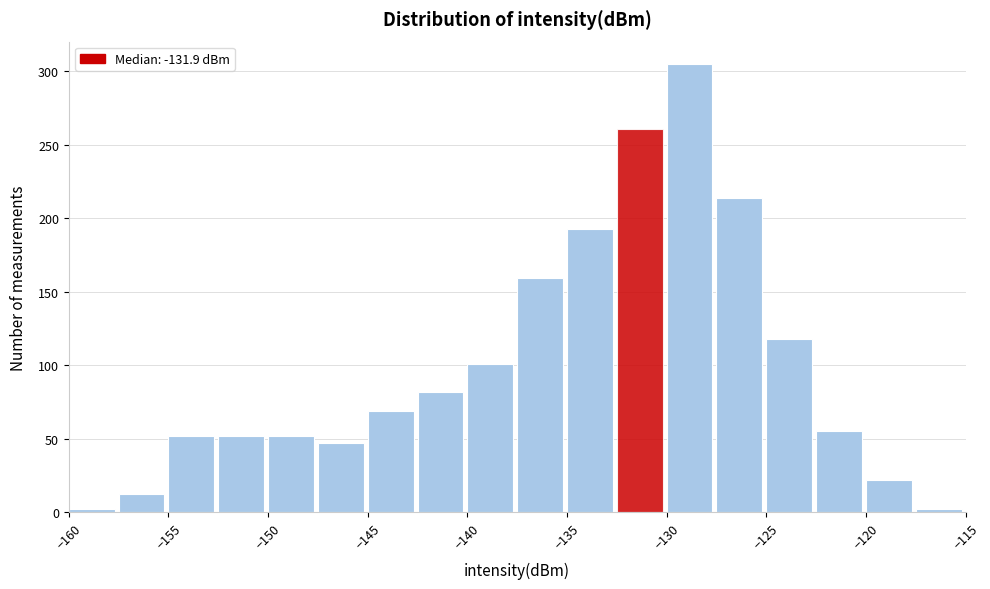

Over which range of the x-axis is the bar tallest?

-130.0 to -127.5